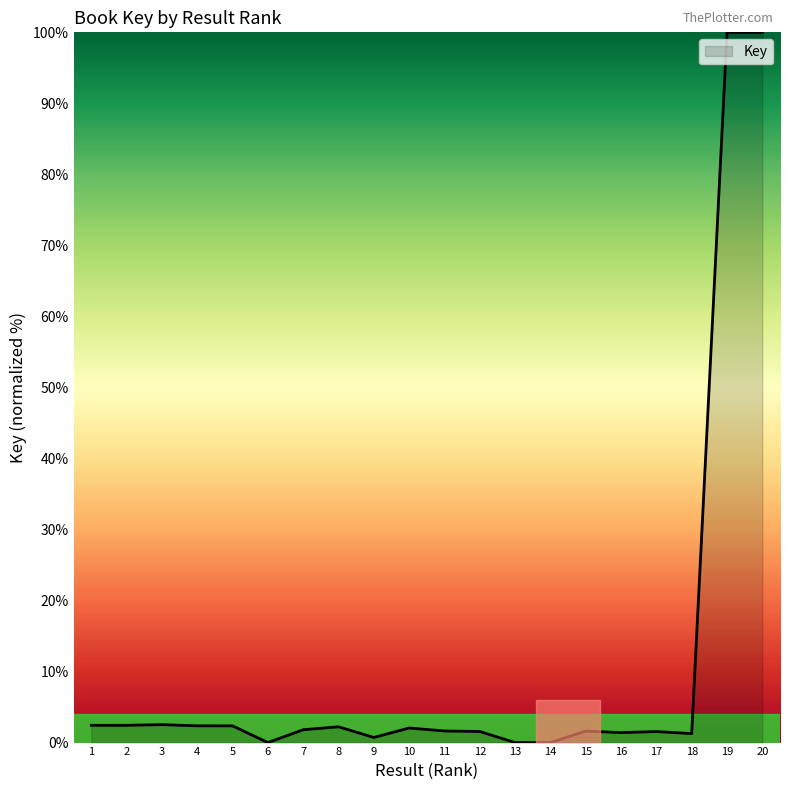

What is the difference between the maximum and minimum values?

100.0